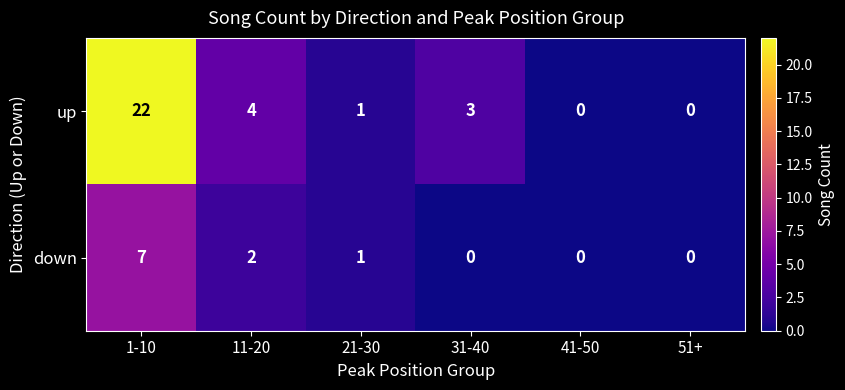

What is the maximum value shown in the chart?

22